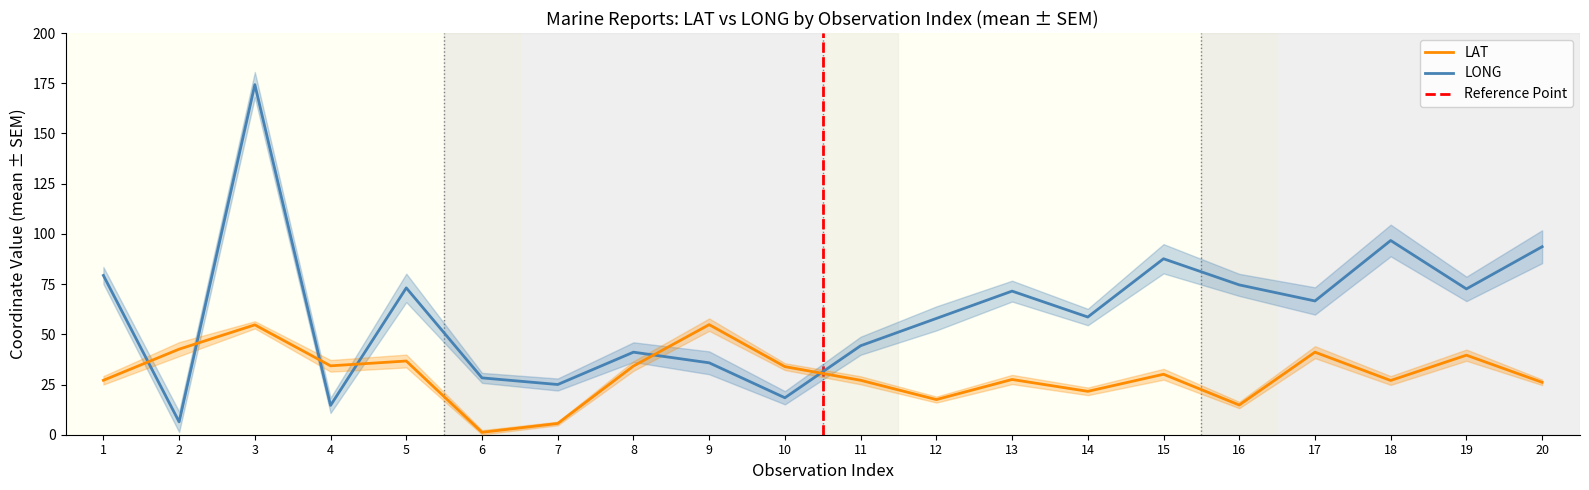

What is the minimum value shown in the chart?

1.2